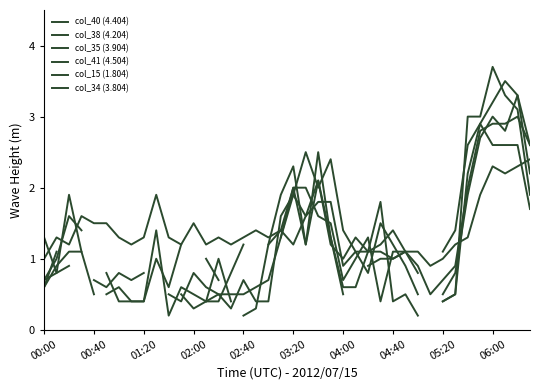

At which category is the sum across all series the highest?

06:00